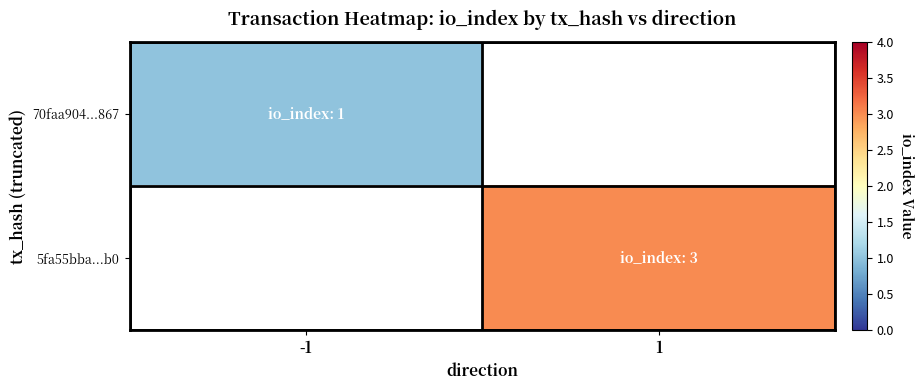

What is the spread (max minus min) of values at -1?

1